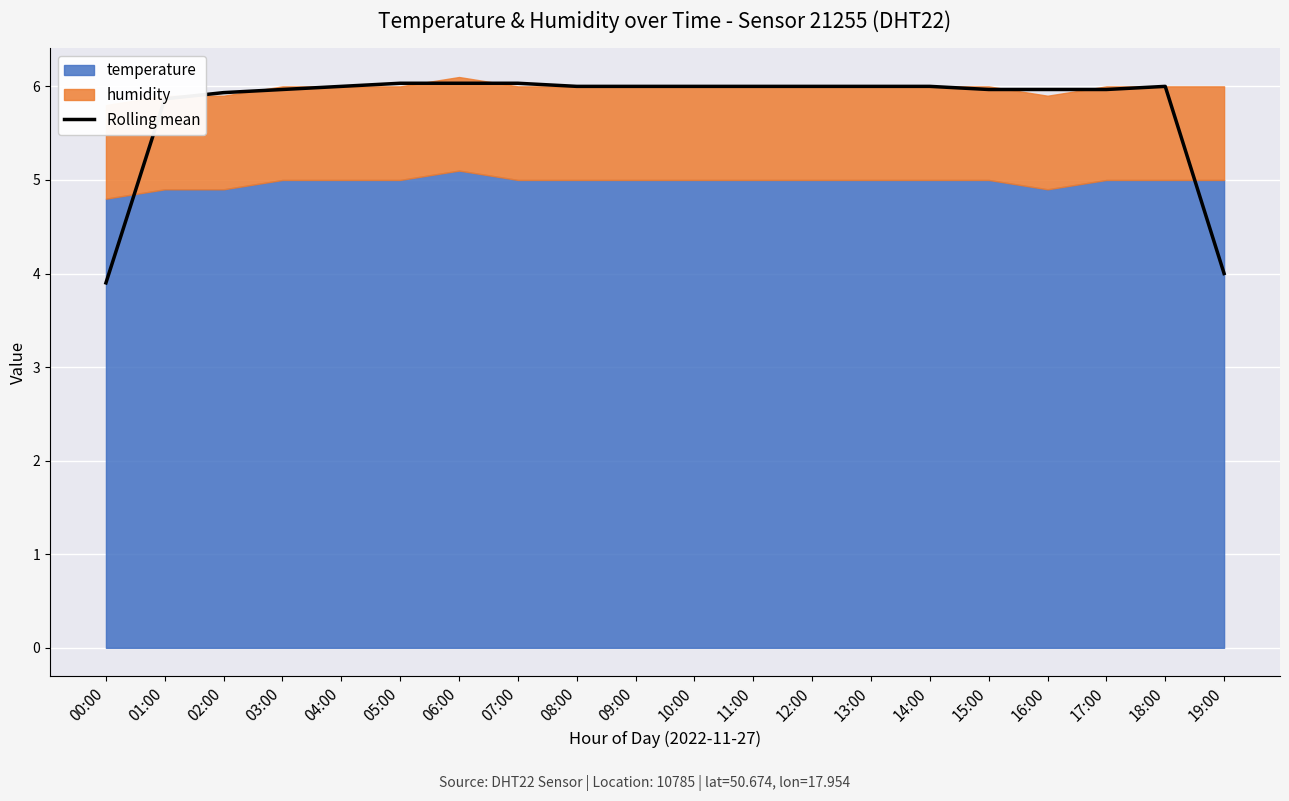

The Rolling mean series shows 6.0 at 11:00. True or false?

True